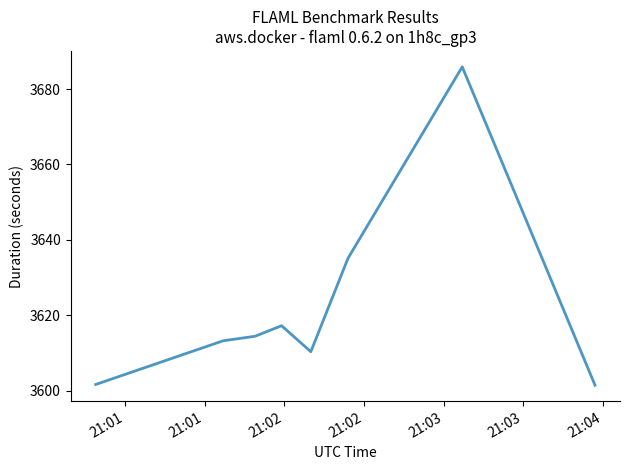

What is the sum of all values?

28979.1